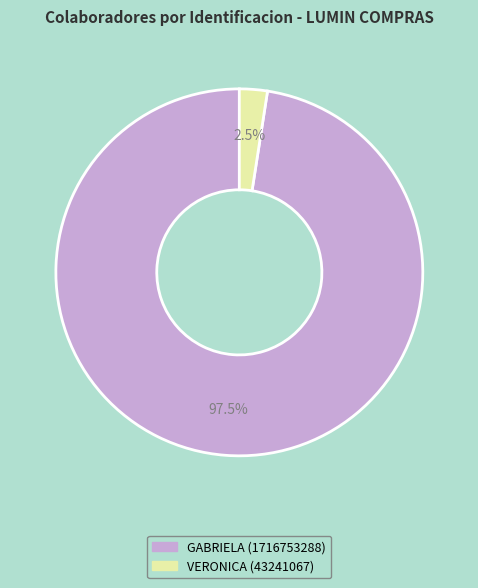

Which slice is the largest?

GABRIELA